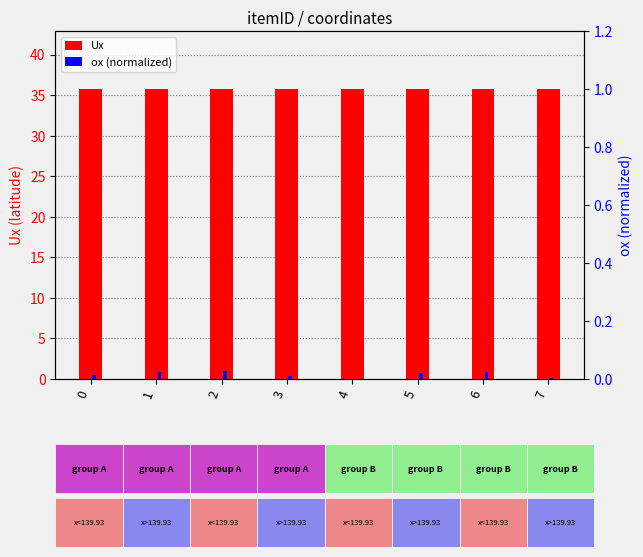

Between 4 and 6, which series saw the biggest shift?

ox (normalized)